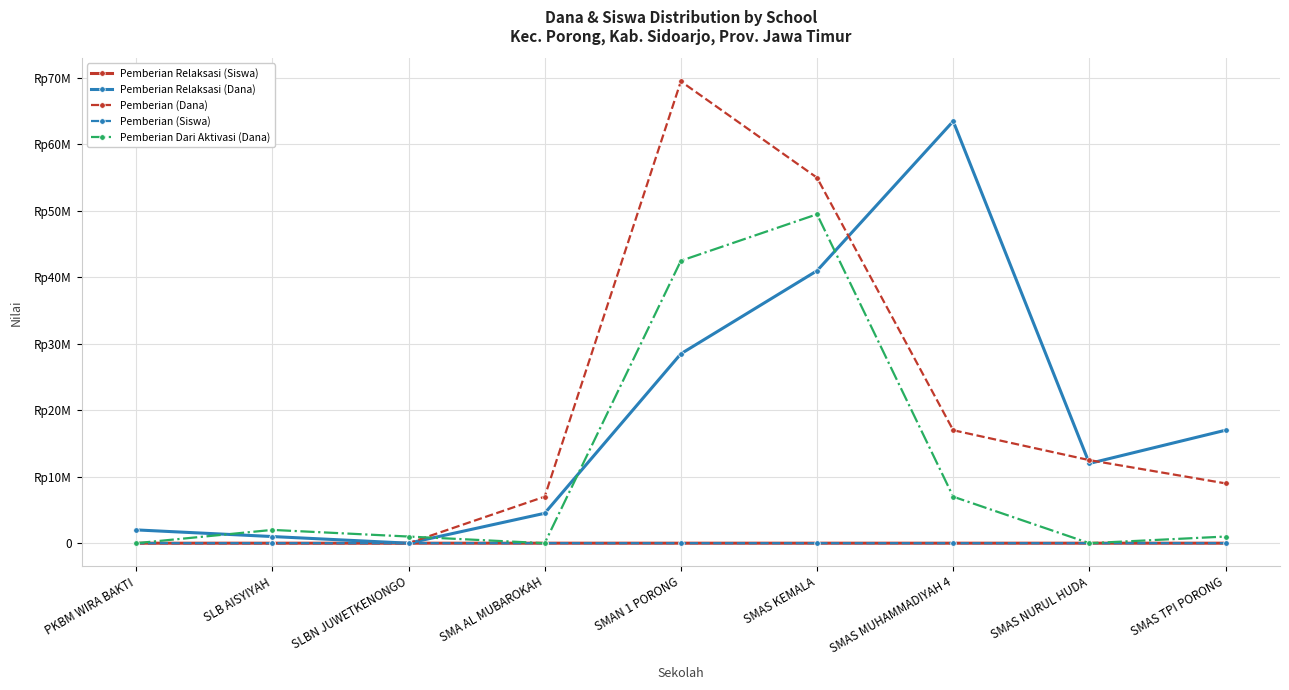

Does the chart have visible grid lines?

Yes